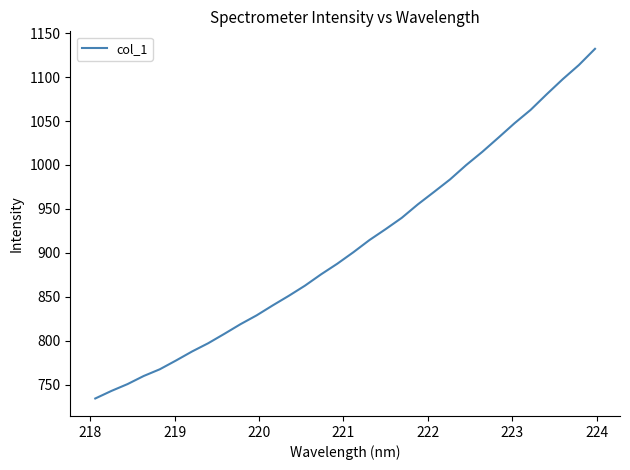

What is the sum of all values?

29064.9